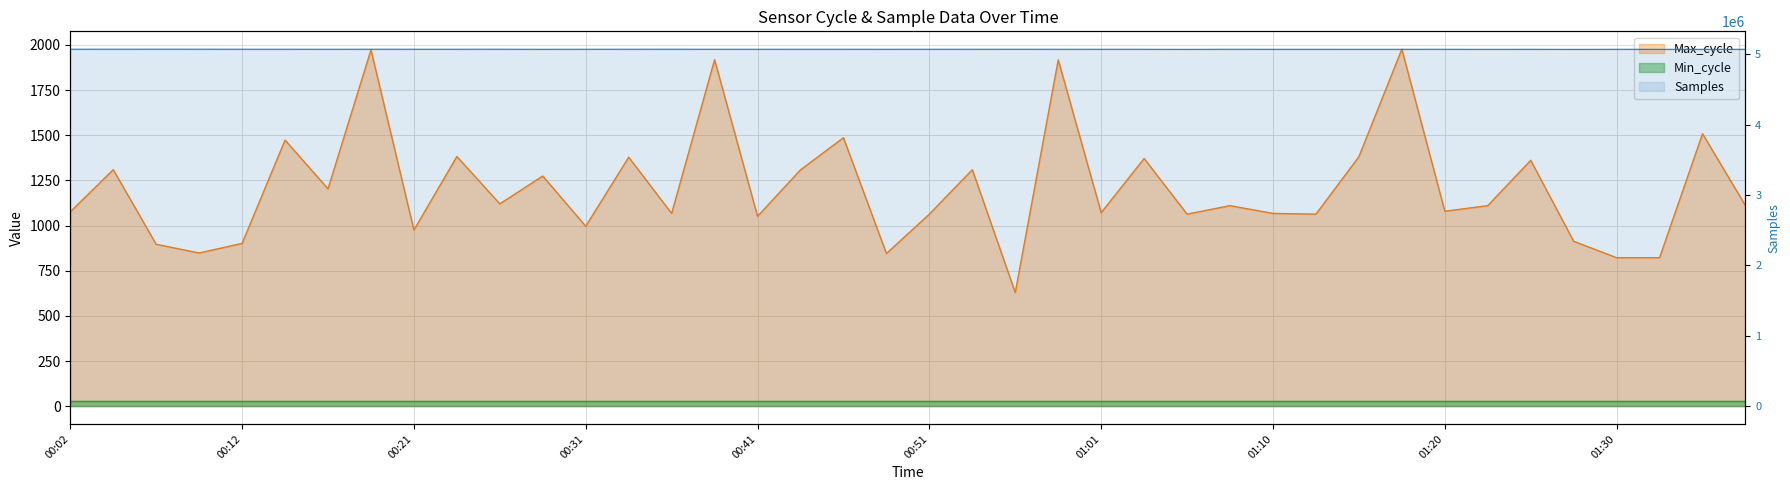

What is the difference between the Max_cycle values at 01:30 and 00:34?

556